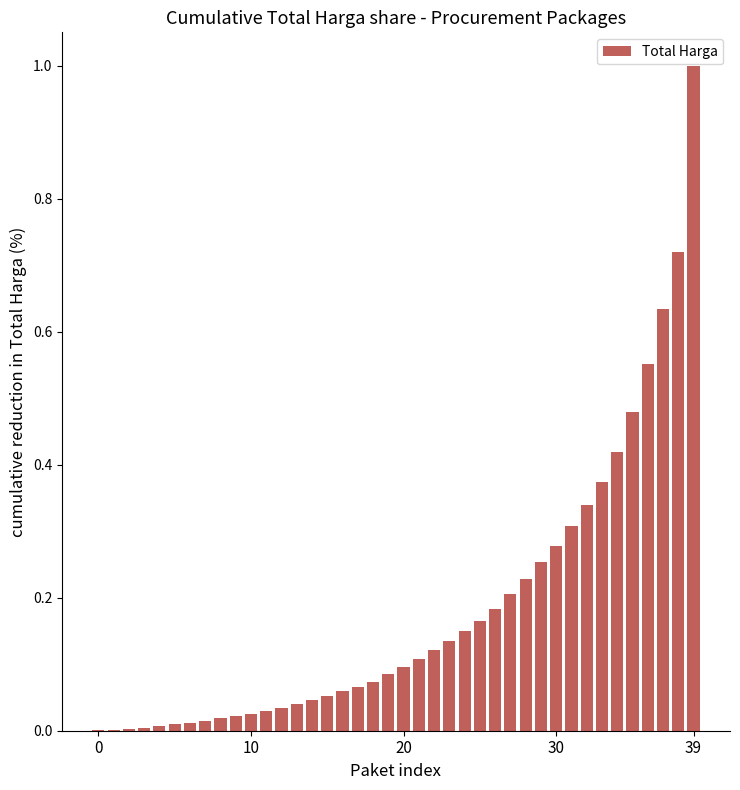

What is the maximum value shown in the chart?

1.0